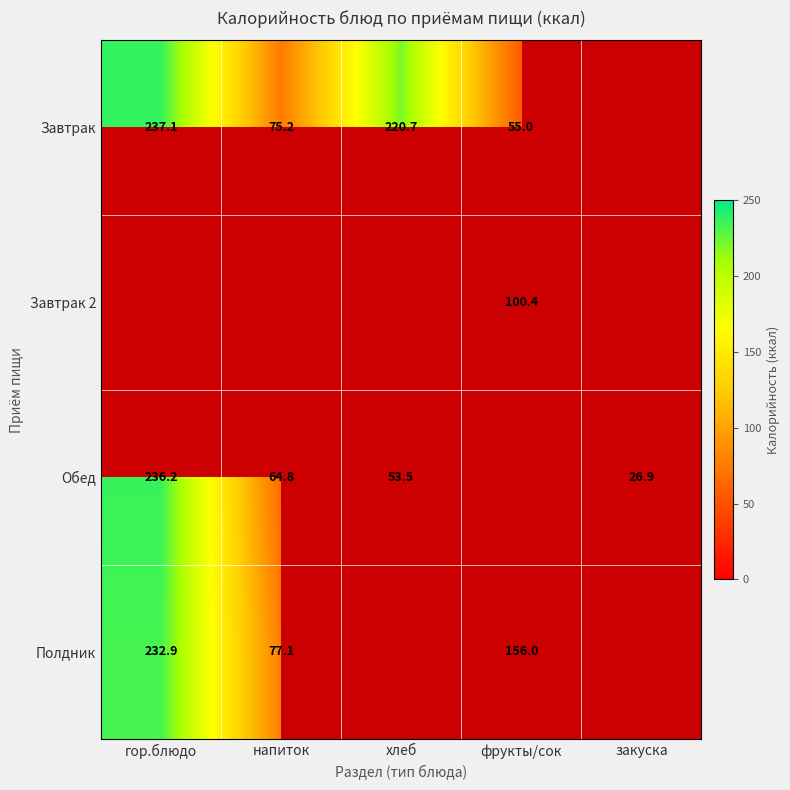

Which series has the widest spread of values?

Обед